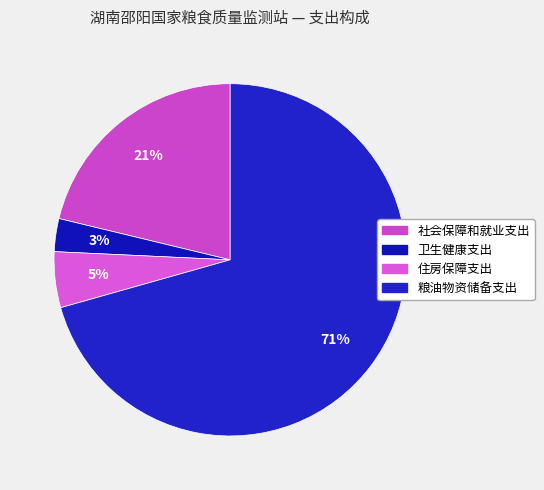

Combined, do 粮油物资储备支出 and 卫生健康支出 account for over 50%?

Yes